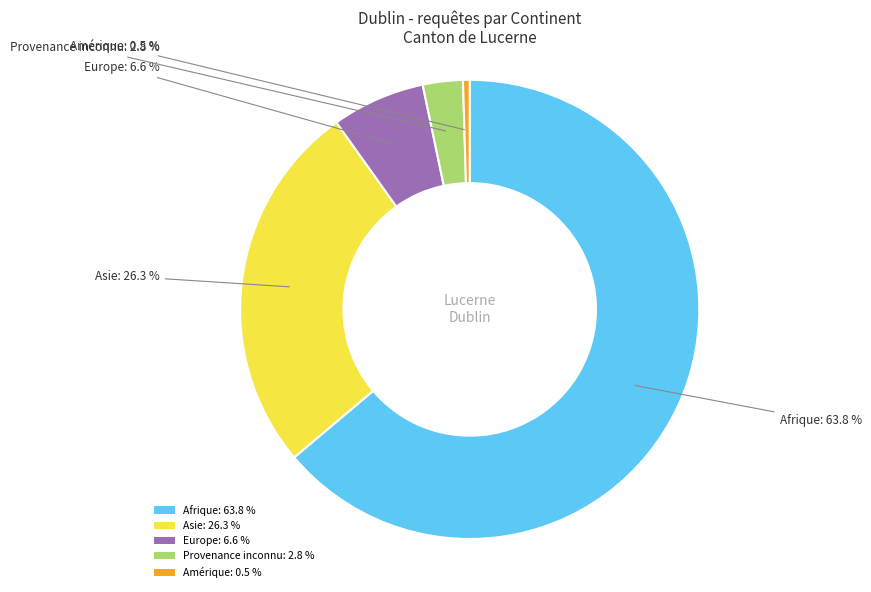

Count the number of slices in the pie.

5